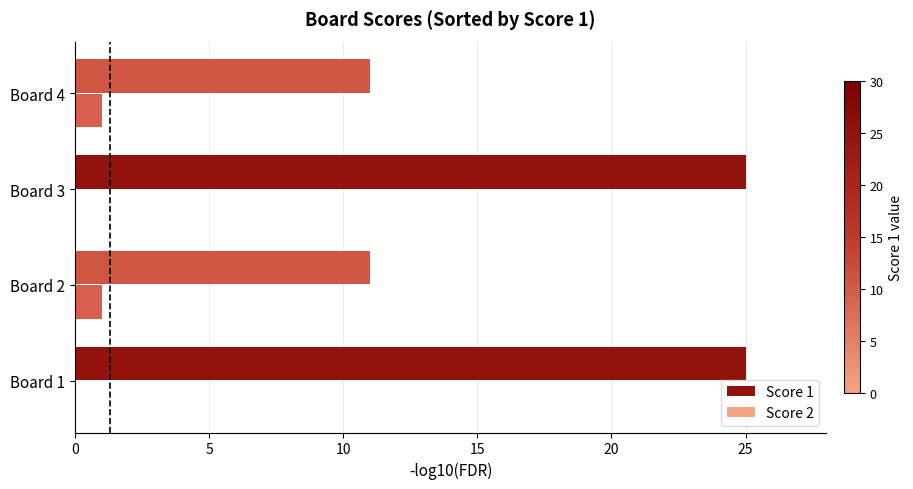

What is the highest value of the Score 1 series?

25